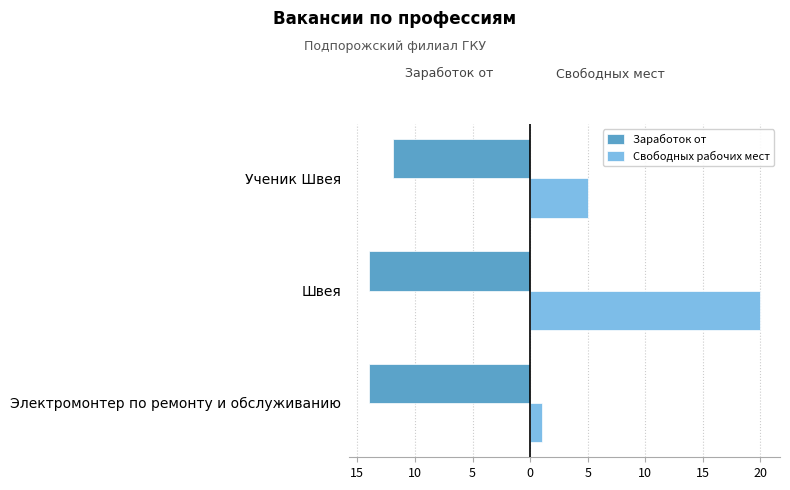

What are all the series names shown in the legend?

Заработок от, Свободных рабочих мест